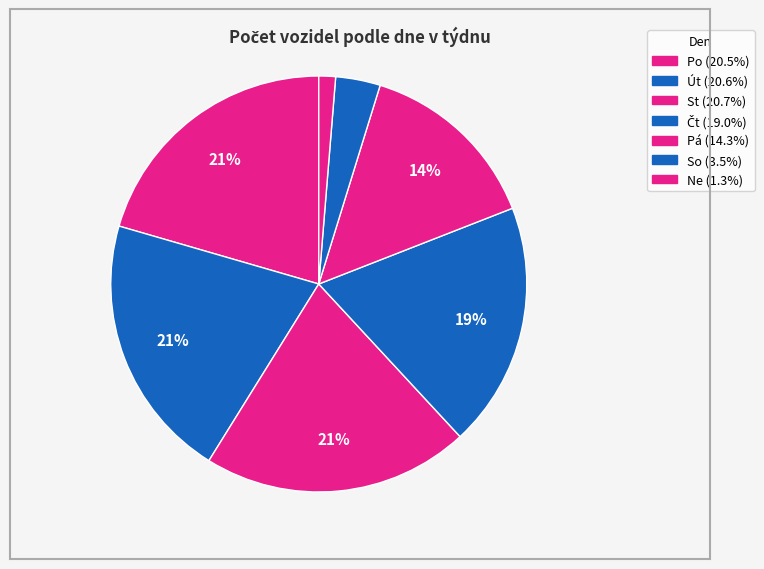

Combined, what portion of the pie is So and St?

24.2%